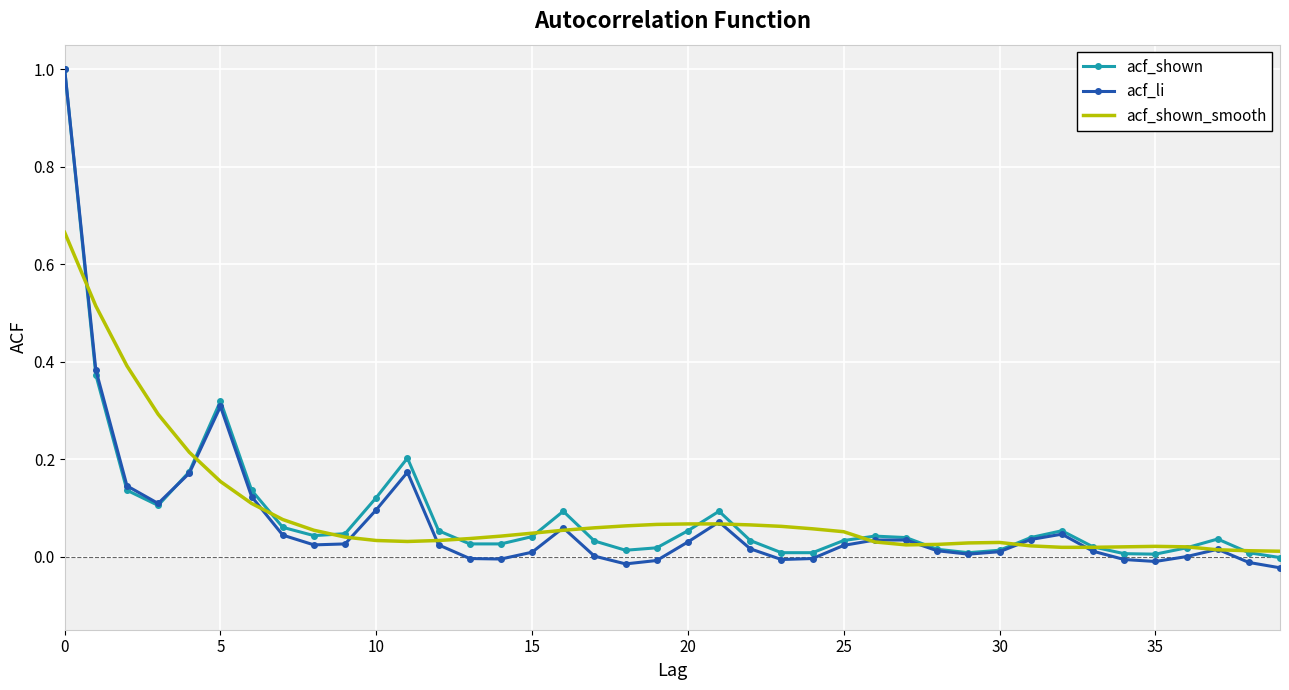

Which series has the widest spread of values?

acf_li